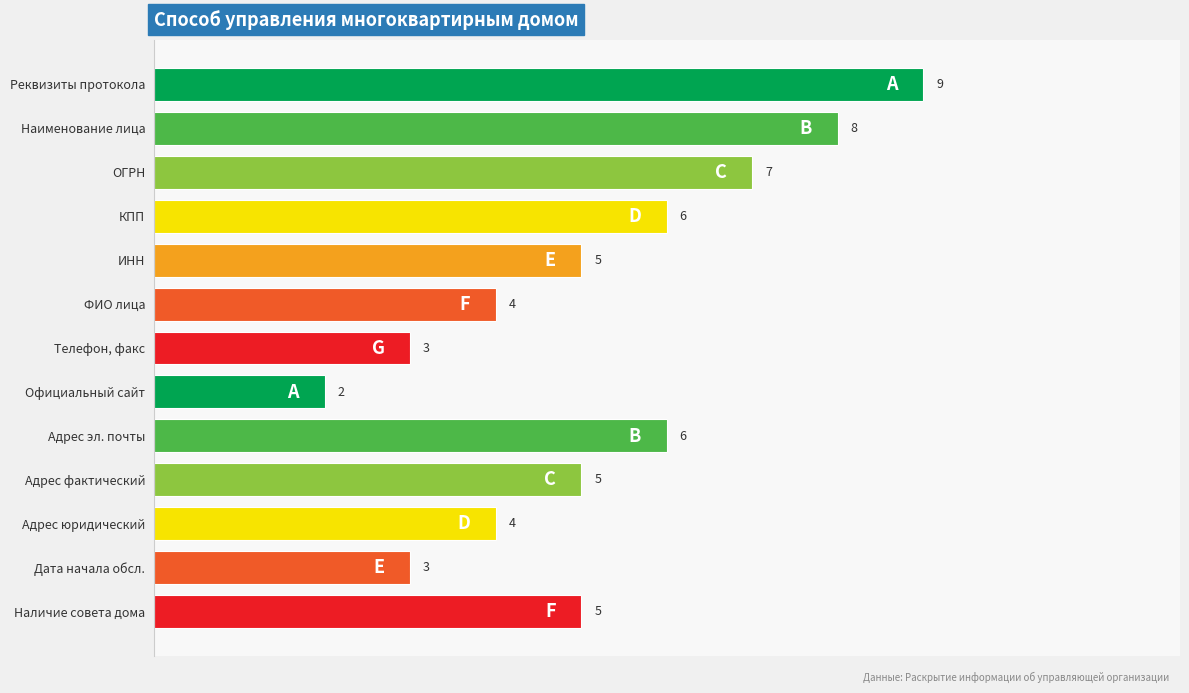

What is the label of the 1st bar from the bottom?

Наличие совета дома